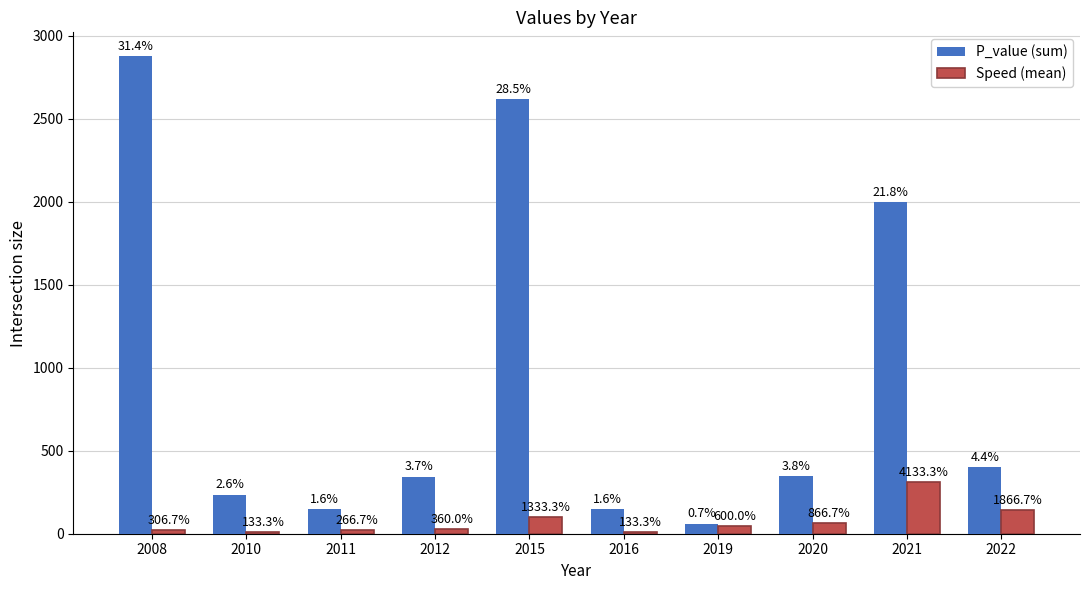

Reading left to right, extract all data points from this chart.

P_value (sum): 2878	235	150	344	2620	147	60	345	2000	400
Speed (mean): 23	10	20	27	100	10	45	65	310	140